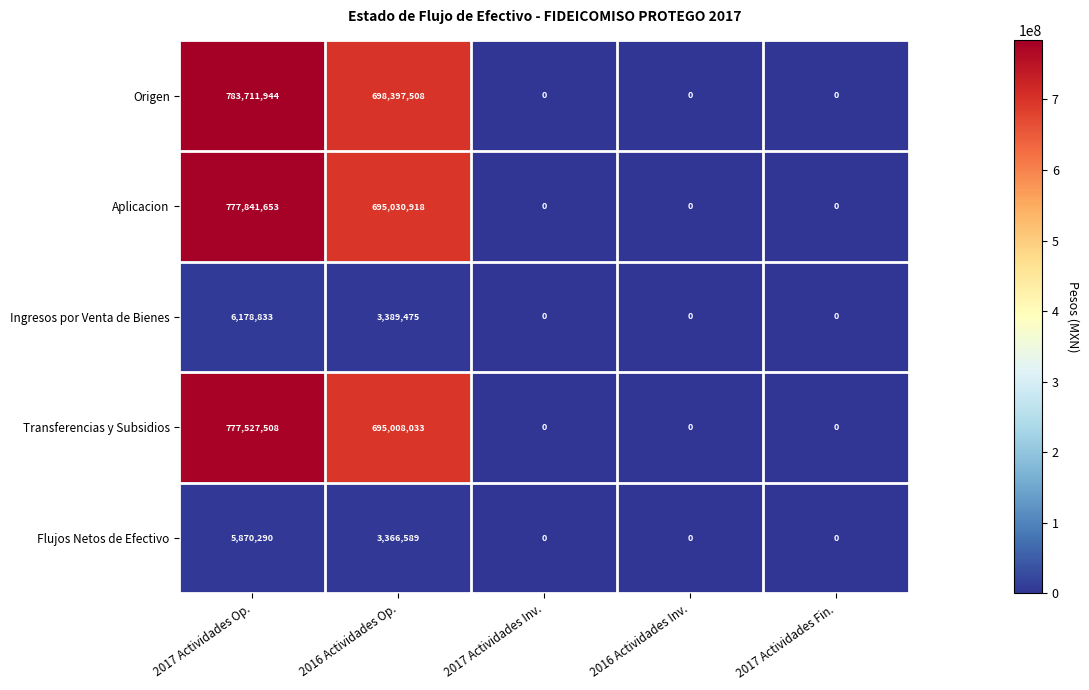

Which category has the highest value across all series?

2017 Actividades Op.